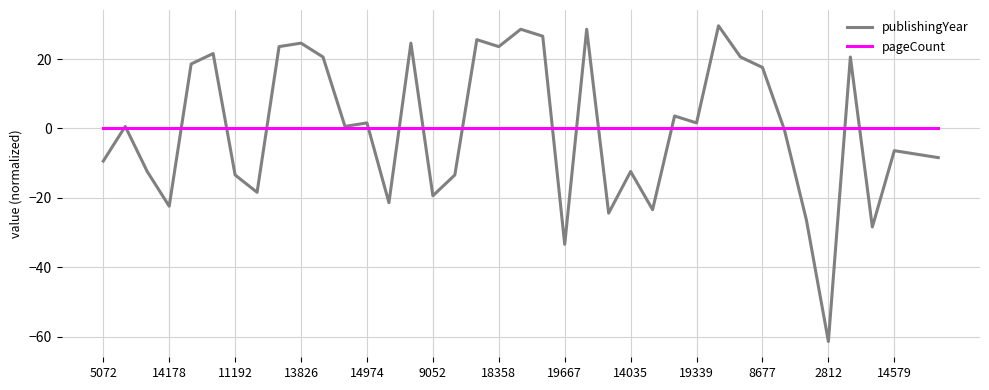

What is the difference between the second highest and second lowest values in the publishingYear series?

62.0